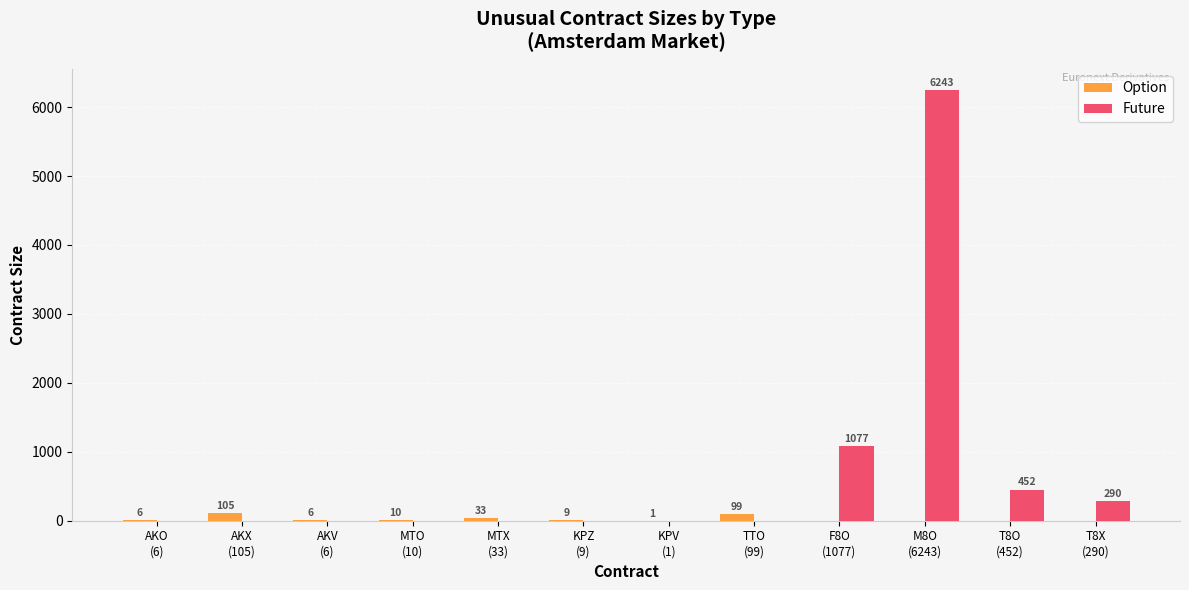

What is the sum of all Option values?

269